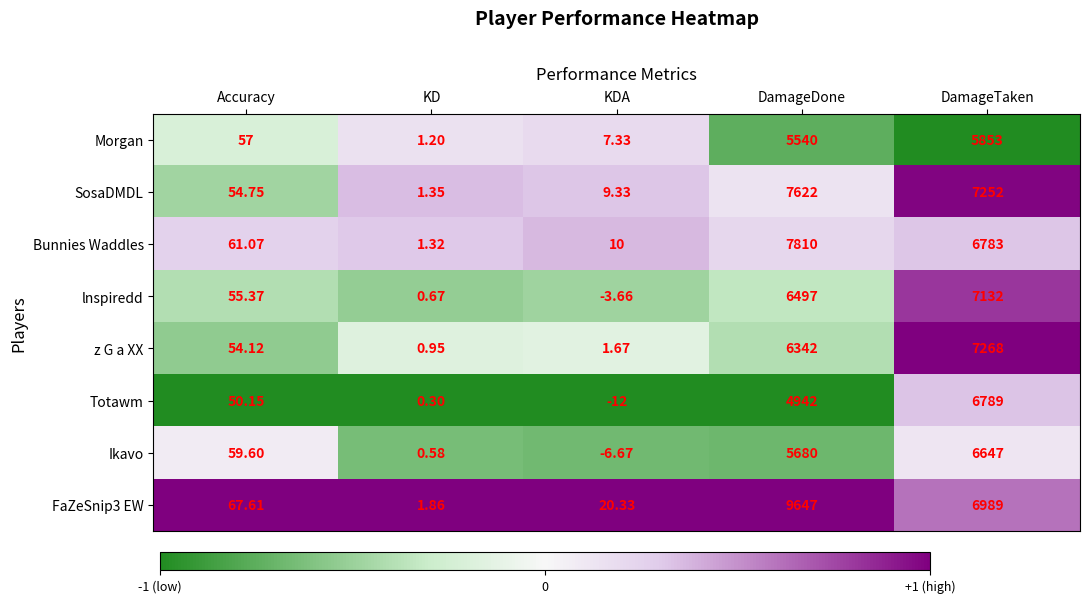

What is the maximum value shown in the chart?

9647.0